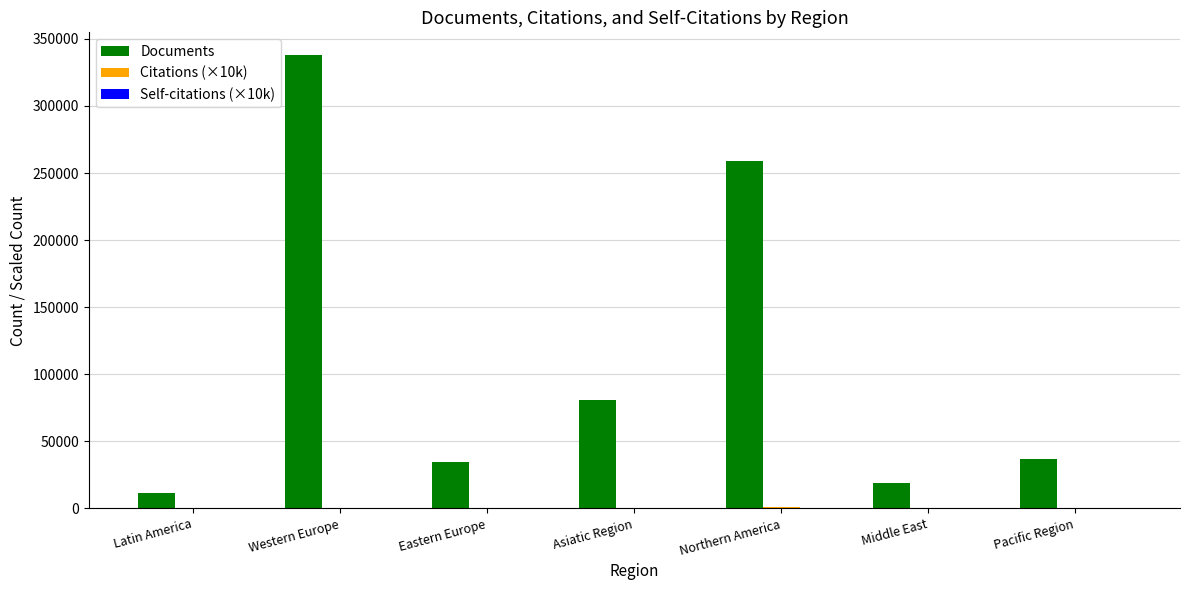

What is the maximum value shown in the chart?

337995.0